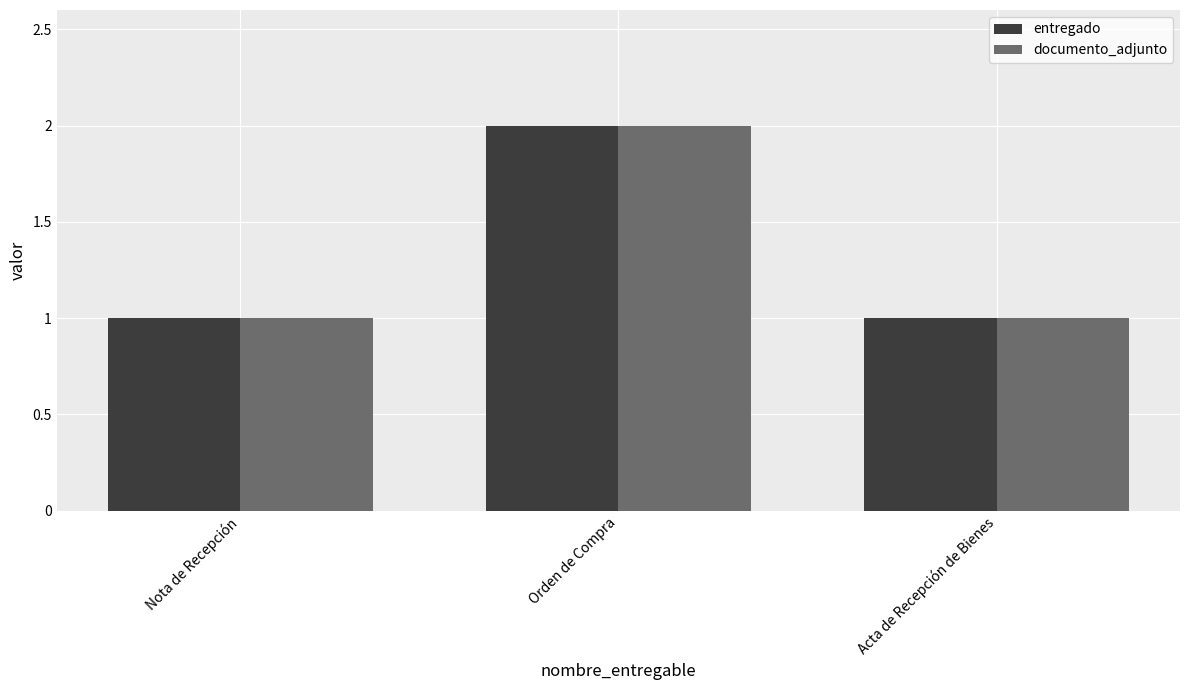

The value of entregado at Nota de Recepción is 1. True or false?

True